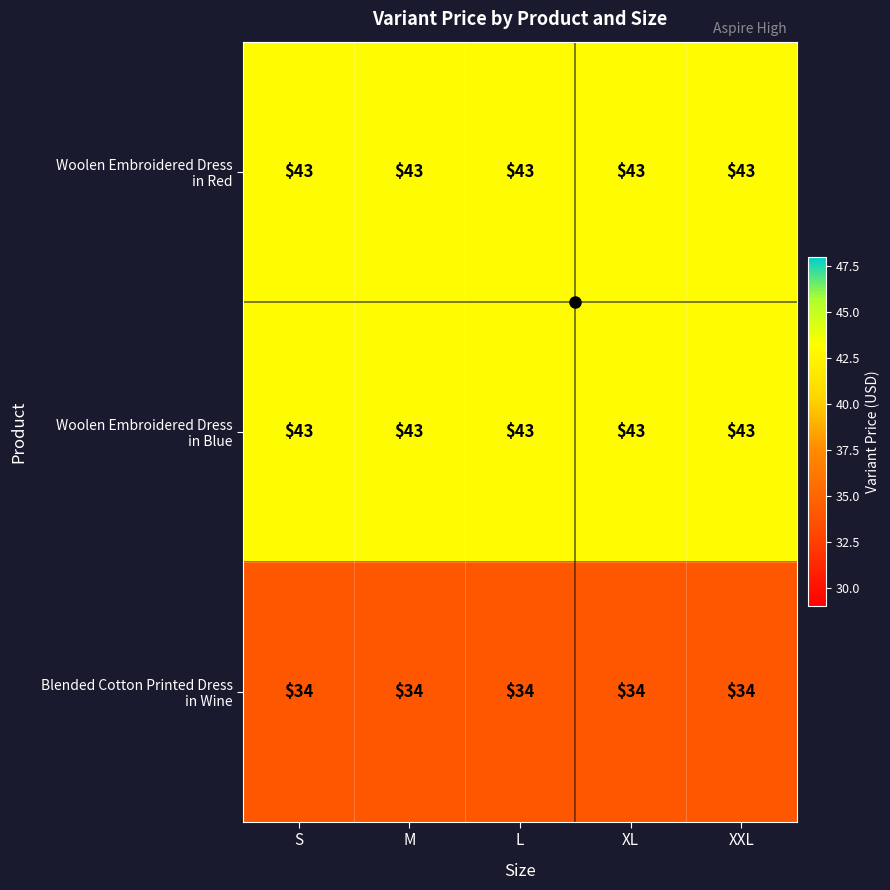

What is the total value across all series at XXL?

120